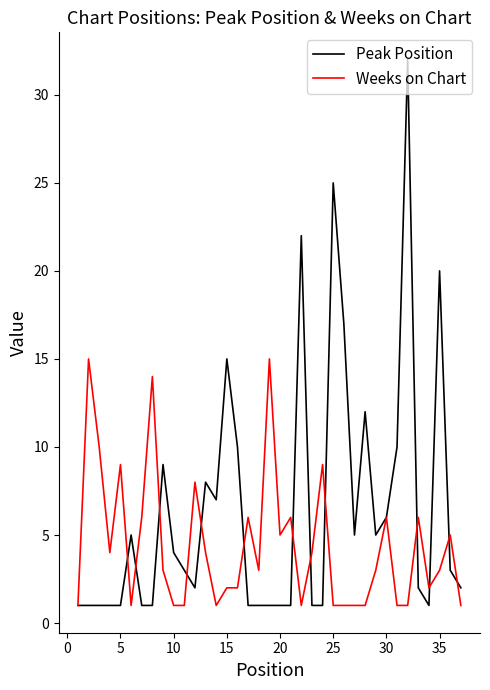

What is the difference between the maximum and minimum values in the Peak Position series?

31